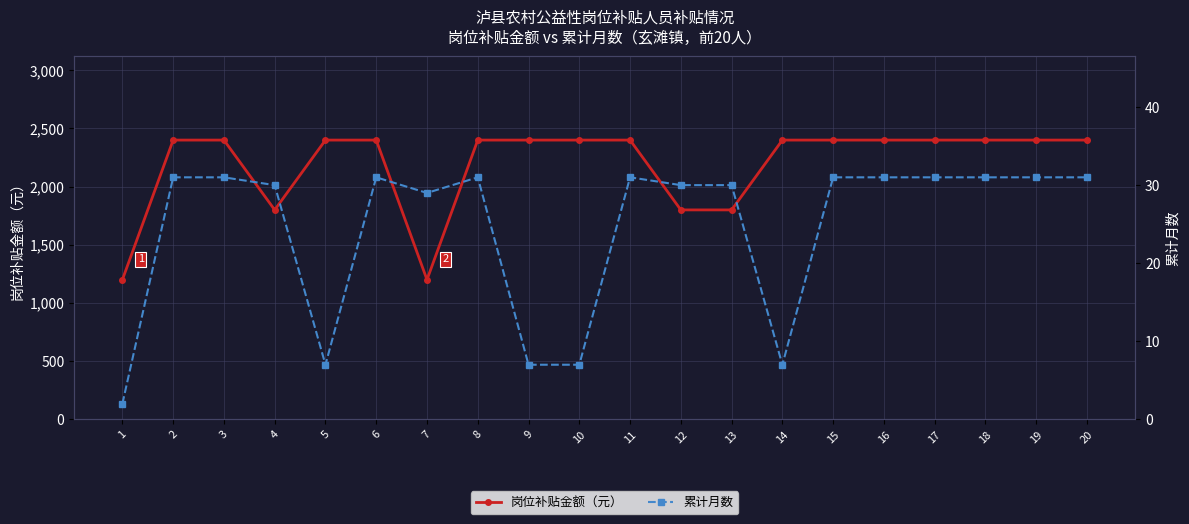

At how many categories does at least one series exceed 1675?

18